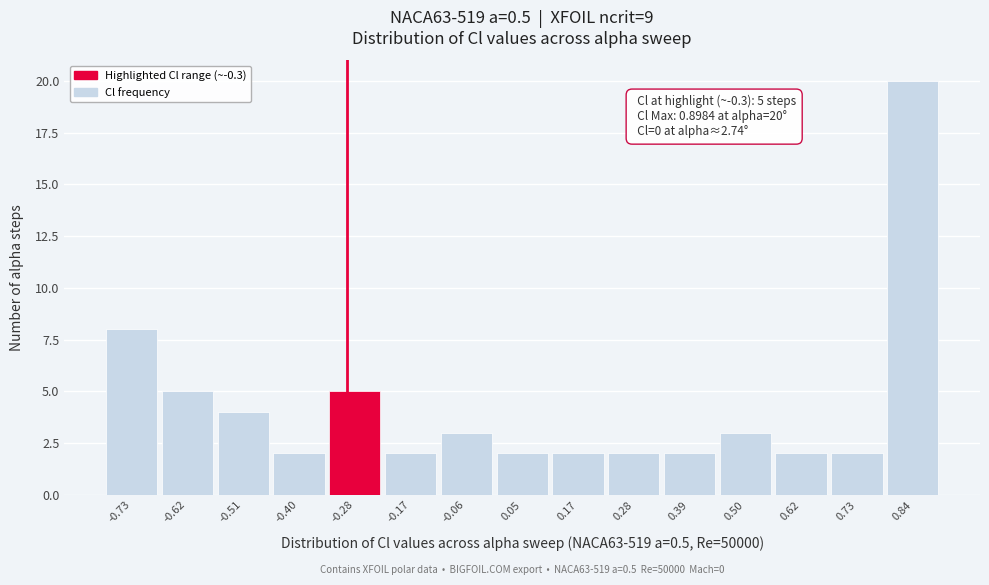

Which range on the x-axis has the tallest bar?

0.78 to 0.90